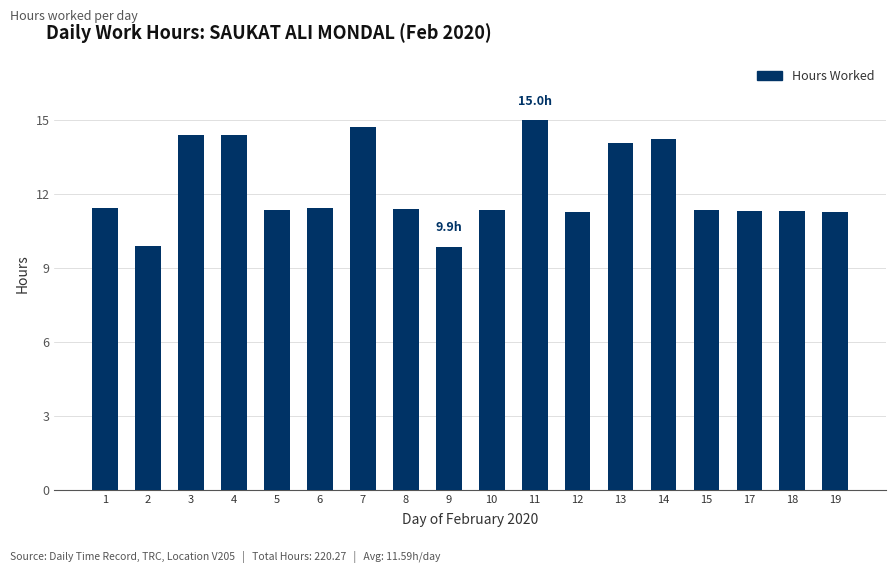

What is the sum of the values at 19 and 13?

25.4